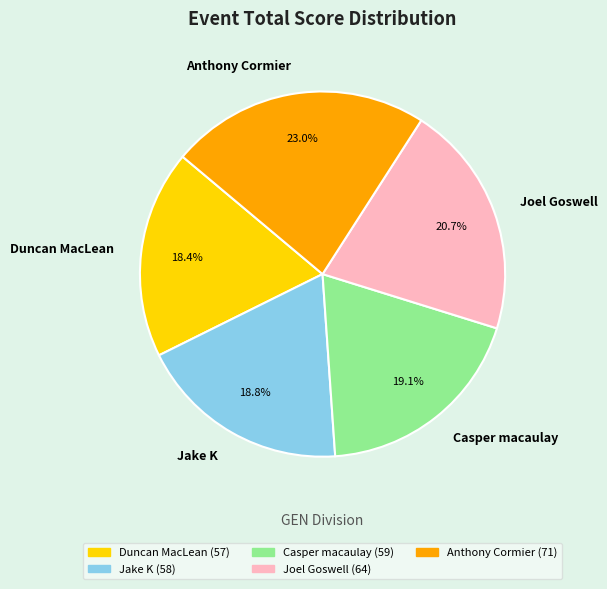

What percentage is the Joel Goswell slice, to the nearest percent?

21%